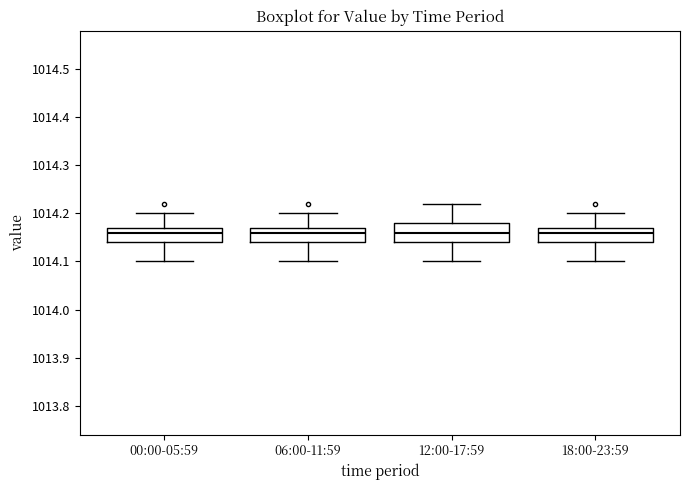

Where is the upper edge of the box for 00:00-05:59 on the y-axis? The values are not printed on the chart, so give them approximately, as read against the axis.

1014.17